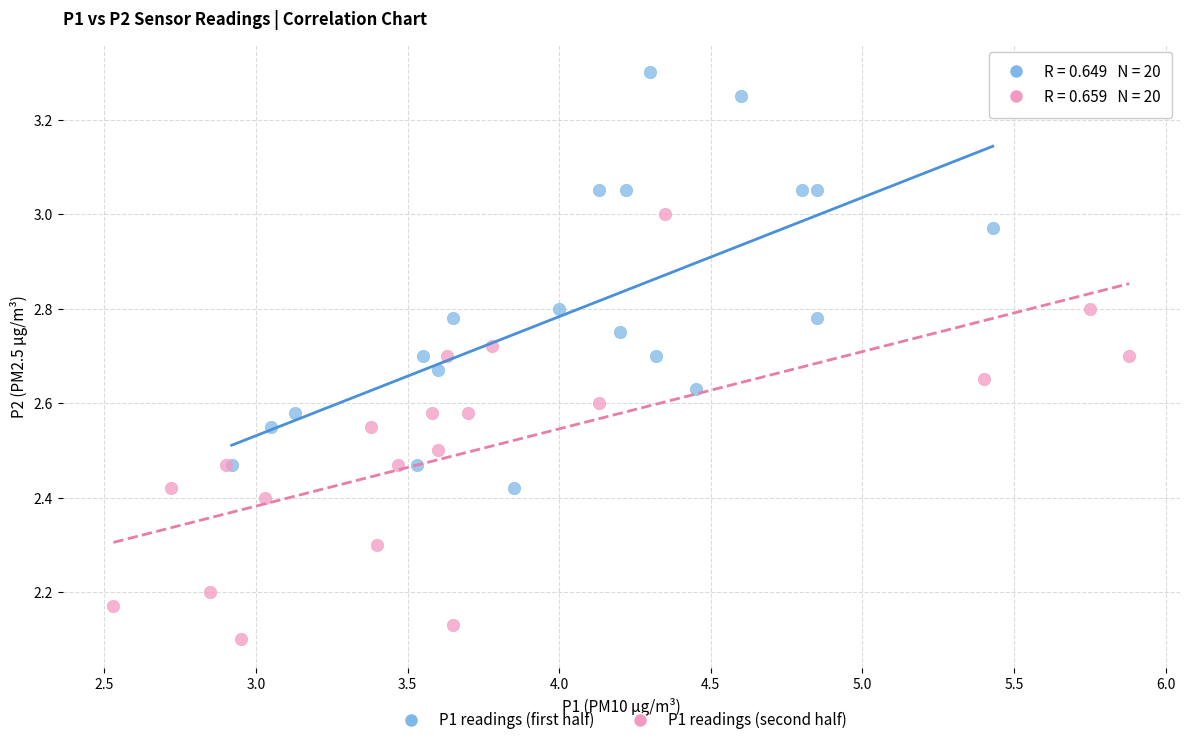

Which series contains the highest Y value?

P1 readings (first half)